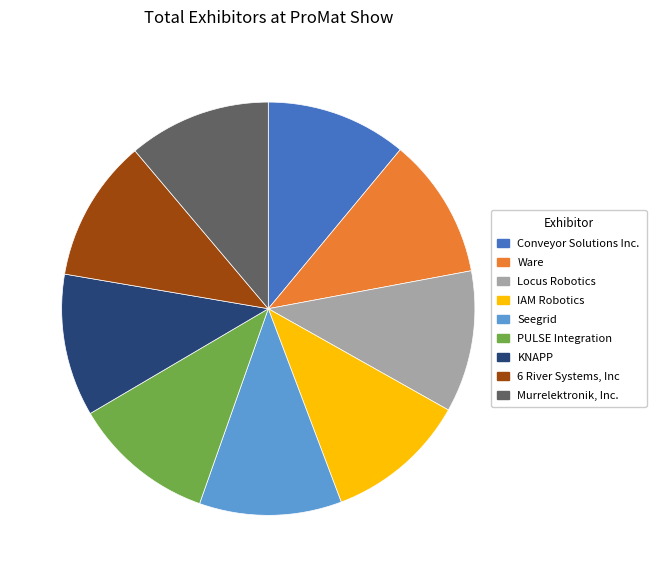

How many slices are in this pie chart?

9